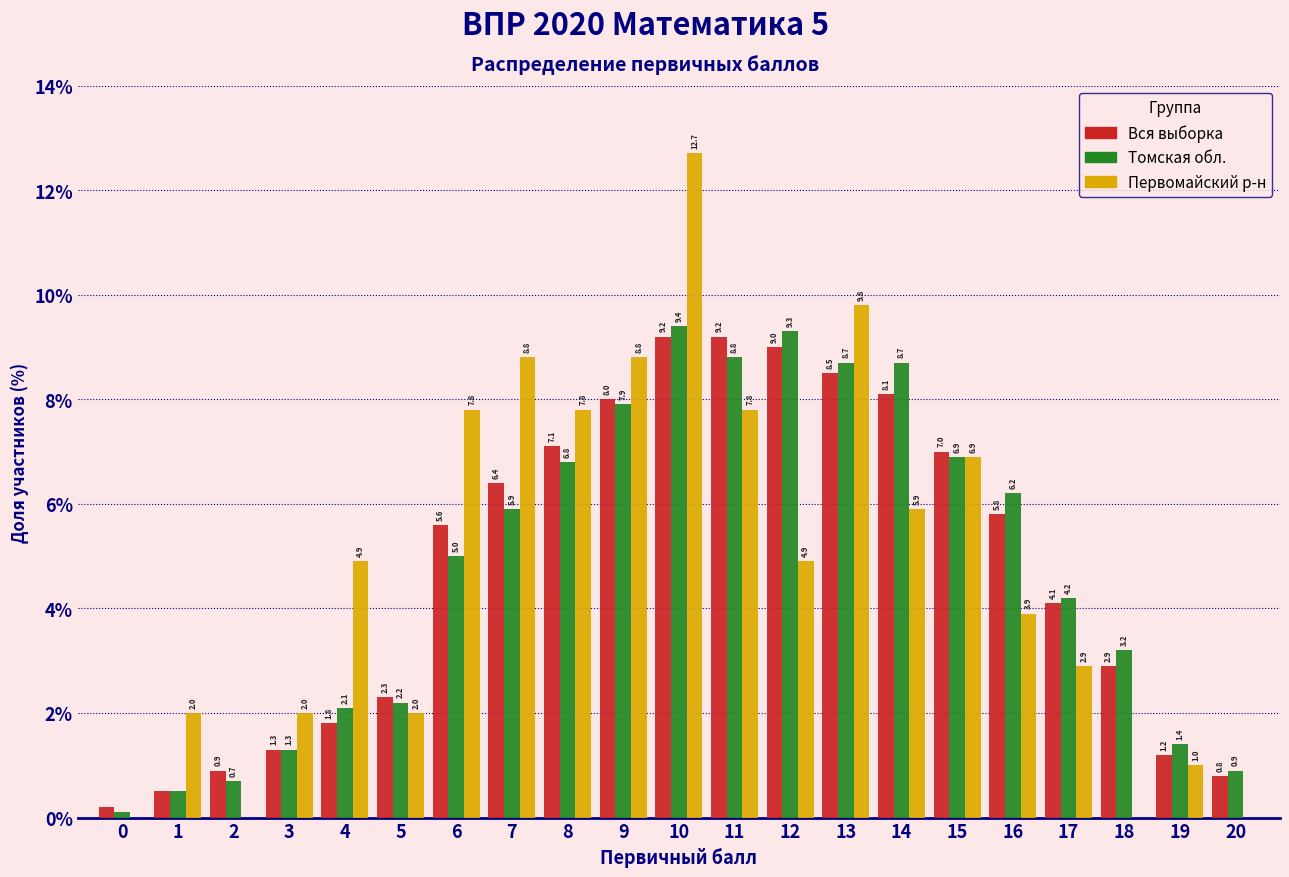

Reading left to right, what are all the values shown in this chart?

Вся выборка: 0=0.2	1=0.5	2=0.9	3=1.3	4=1.8	5=2.3	6=5.6	7=6.4	8=7.1	9=8.0	10=9.2	11=9.2	12=9.0	13=8.5	14=8.1	15=7.0	16=5.8	17=4.1	18=2.9	19=1.2	20=0.8
Томская обл.: 0=0.1	1=0.5	2=0.7	3=1.3	4=2.1	5=2.2	6=5.0	7=5.9	8=6.8	9=7.9	10=9.4	11=8.8	12=9.3	13=8.7	14=8.7	15=6.9	16=6.2	17=4.2	18=3.2	19=1.4	20=0.9
Первомайский р-н: 0=0.0	1=2.0	2=0.0	3=2.0	4=4.9	5=2.0	6=7.8	7=8.8	8=7.8	9=8.8	10=12.7	11=7.8	12=4.9	13=9.8	14=5.9	15=6.9	16=3.9	17=2.9	18=0.0	19=1.0	20=0.0